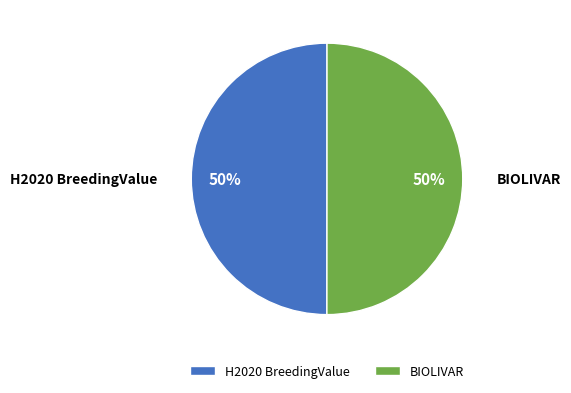

To the nearest percent, what percentage of the pie is H2020 BreedingValue?

50%